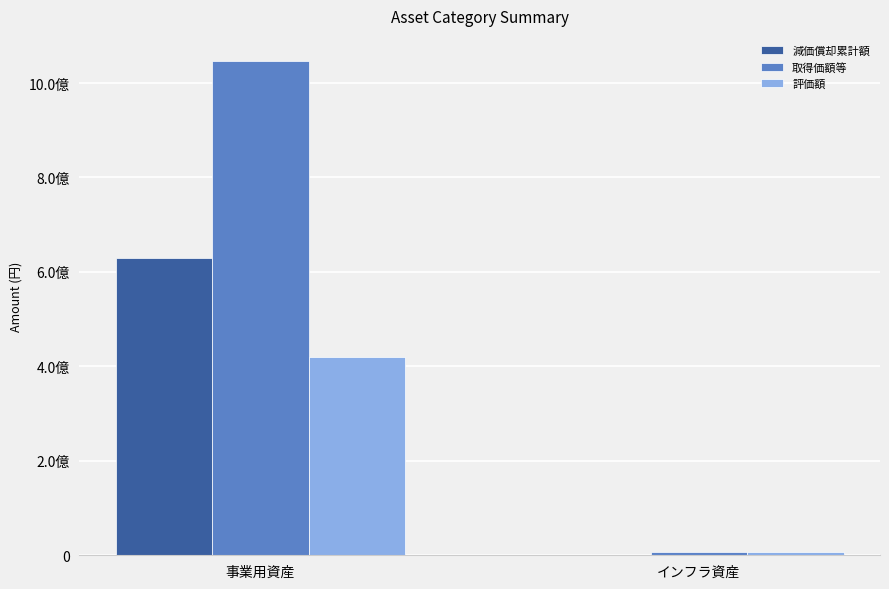

What is the highest value of the 取得価額等 series?

1047323970